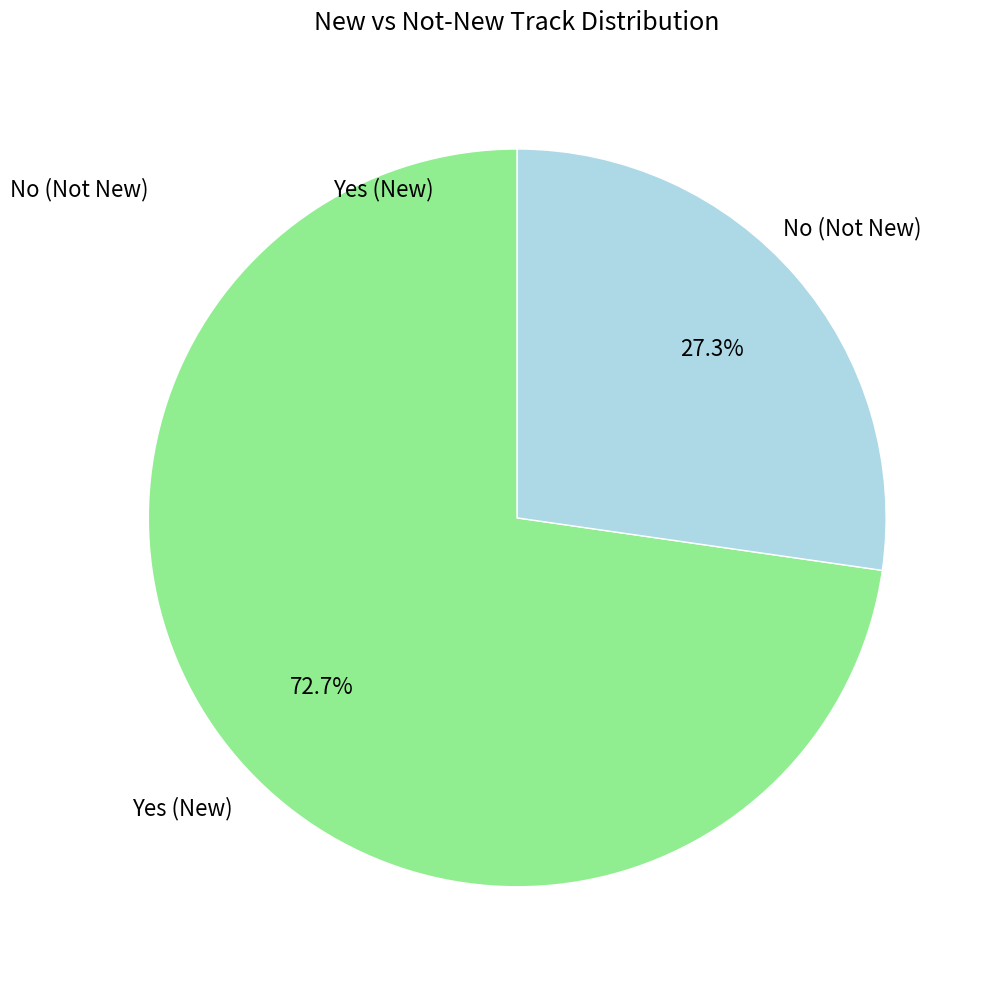

Is there a majority slice in this chart?

Yes